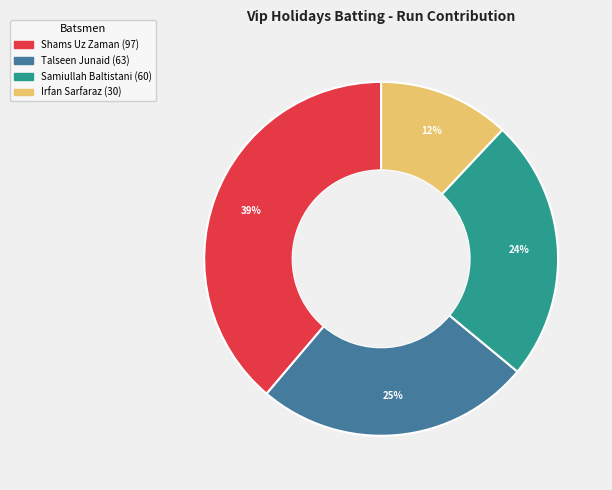

Does any single category account for the majority?

No